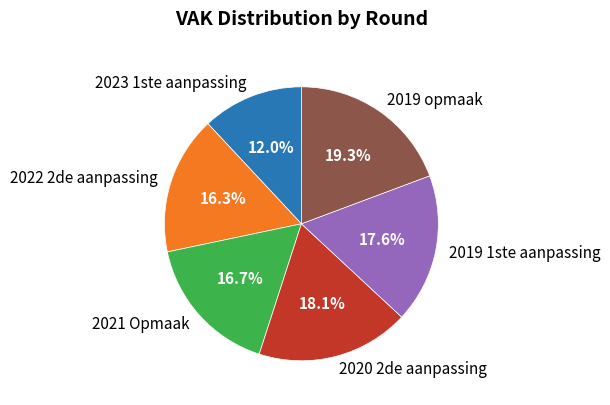

To the nearest percent, what is the combined percentage of 2023 1ste aanpassing and 2019 1ste aanpassing?

30%